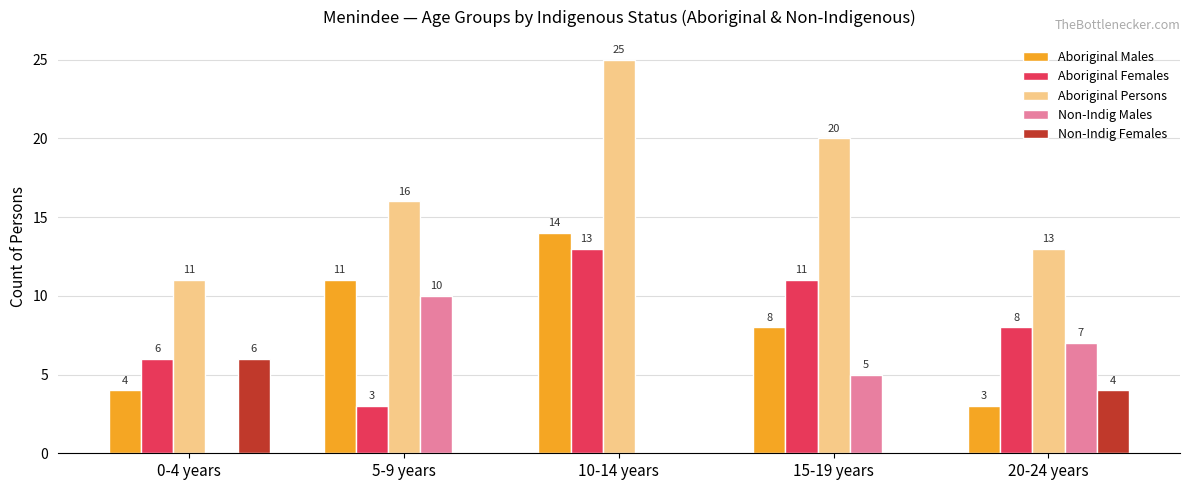

Is the value of Non-Indig Males at 10-14 years greater than the value of Aboriginal Persons at 10-14 years?

No